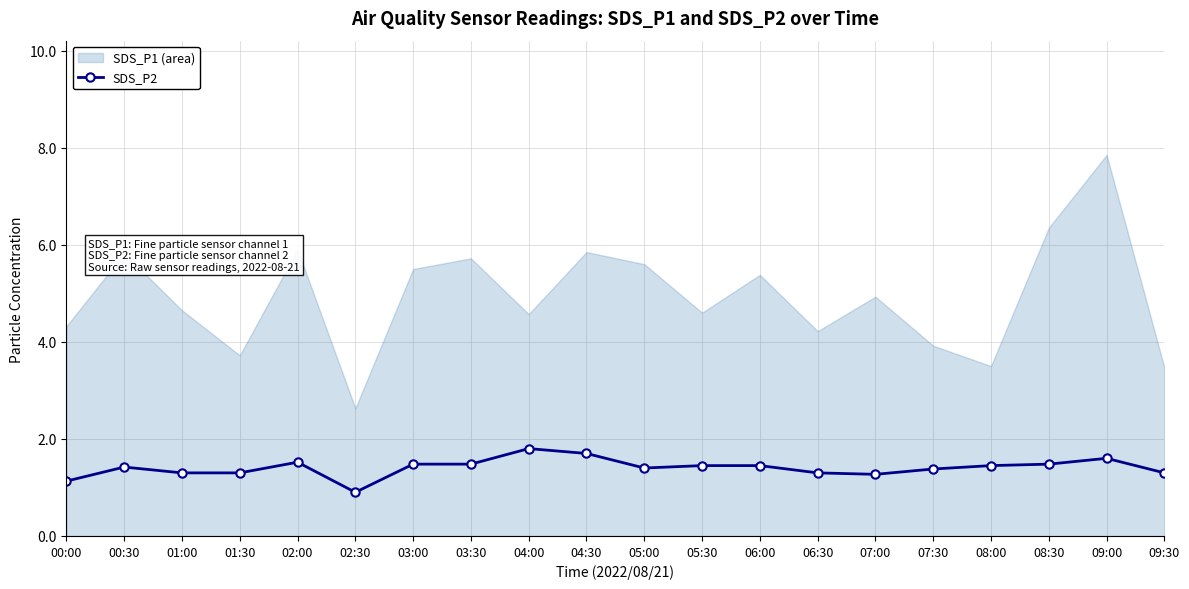

How many lines are shown in the chart?

1